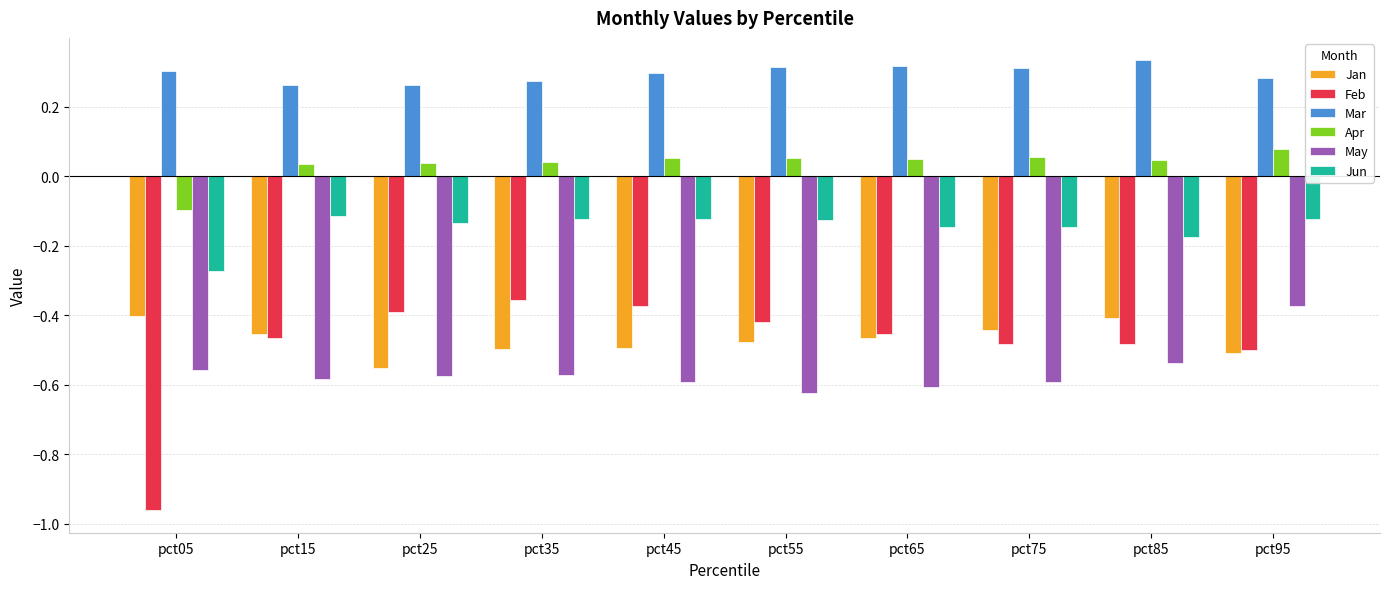

Is the value of Jan at pct75 greater than the value of Apr at pct85?

No